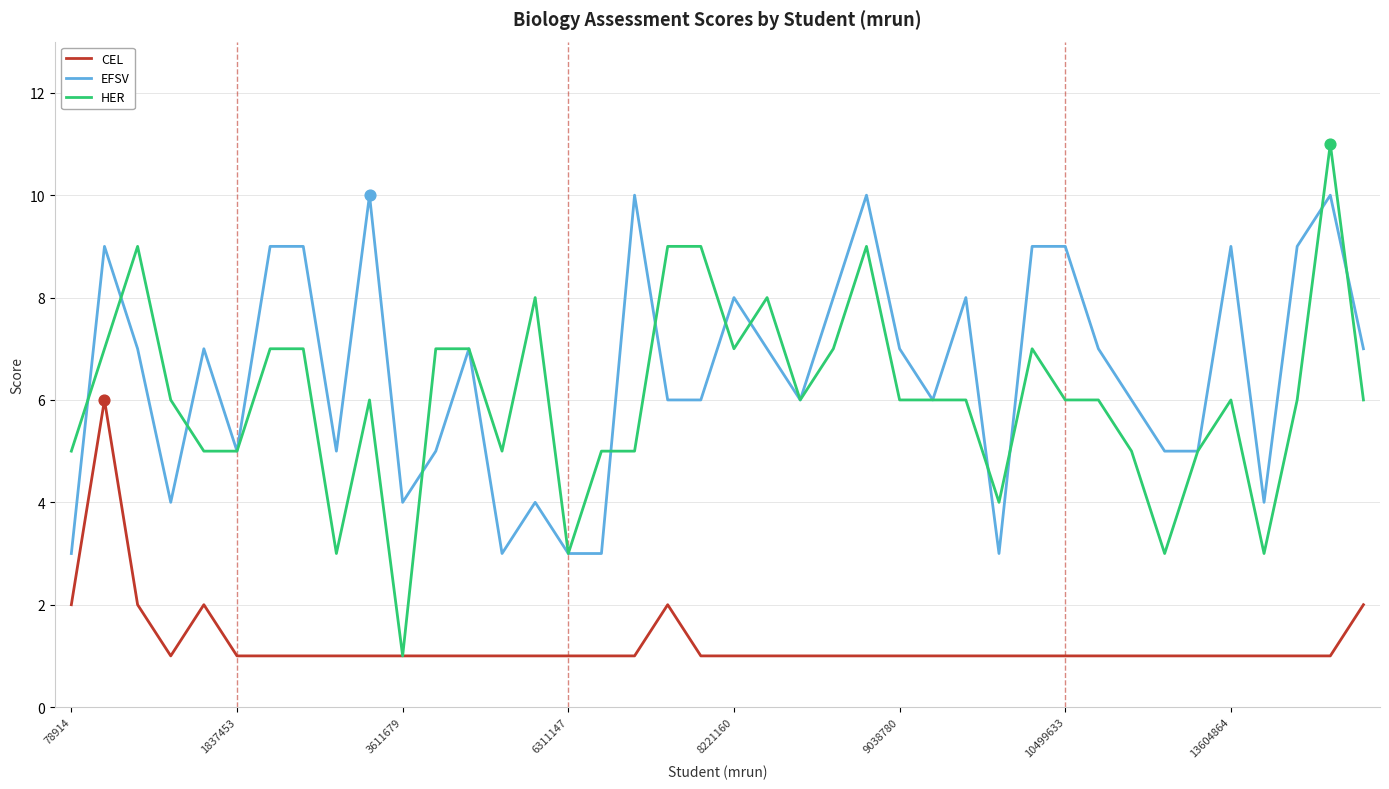

True or false: CEL and EFSV intersect in this chart.

False